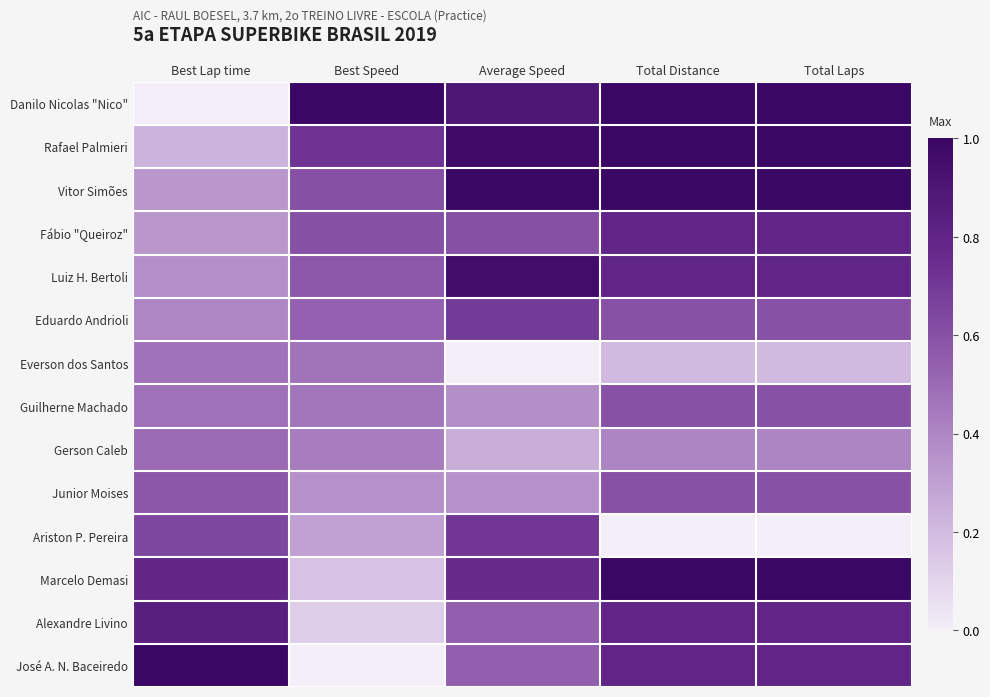

Count the number of categories in the chart.

5